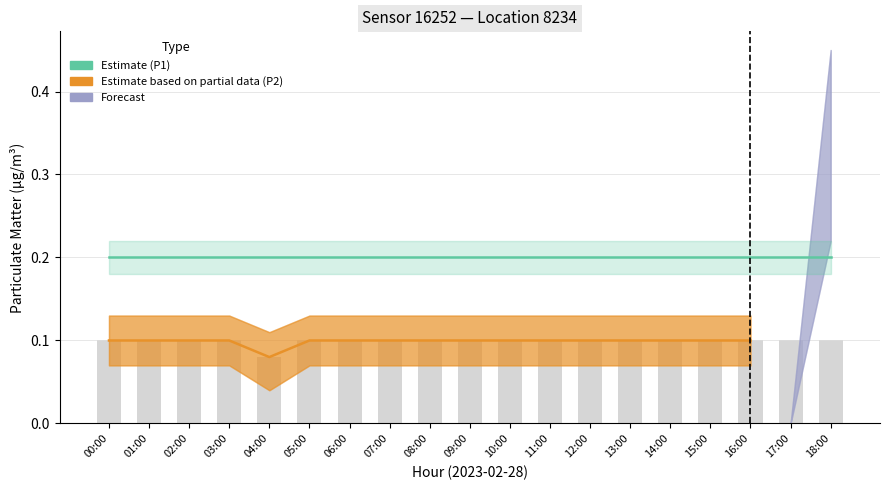

True or false: Estimate (P1) has a value of 0.3 at 00:00.

False